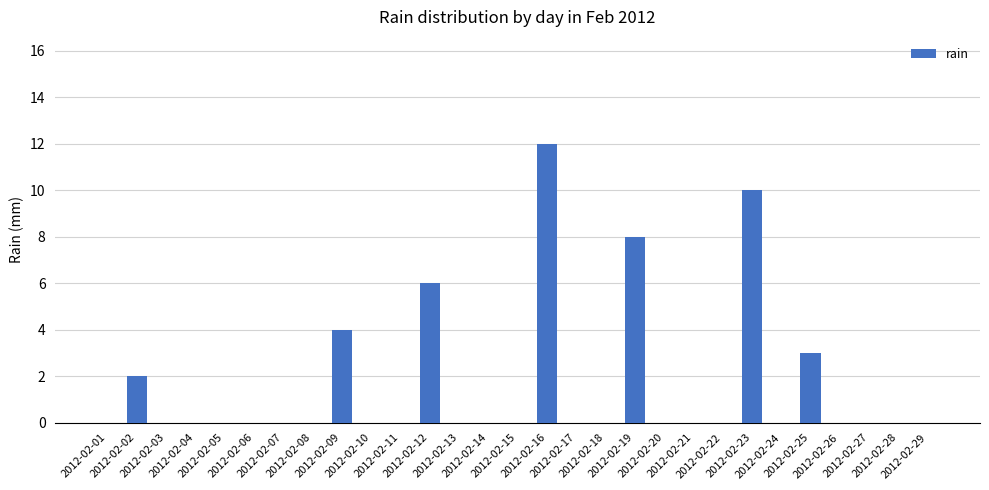

At which category does the chart reach its peak across all series?

2012-02-16